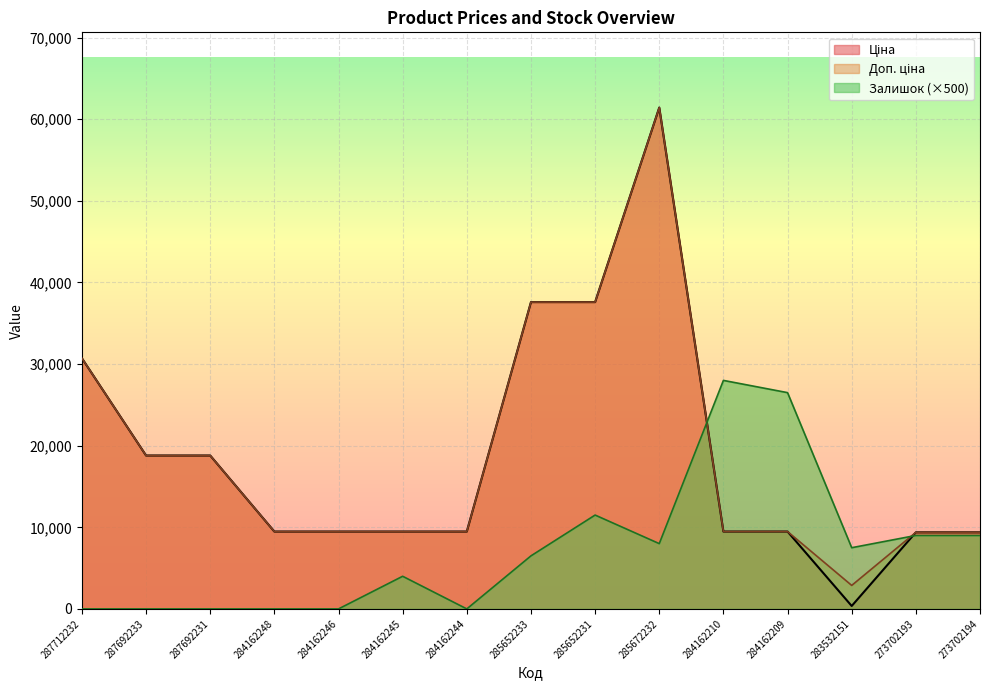

Which series has the largest range (max minus min)?

Ціна